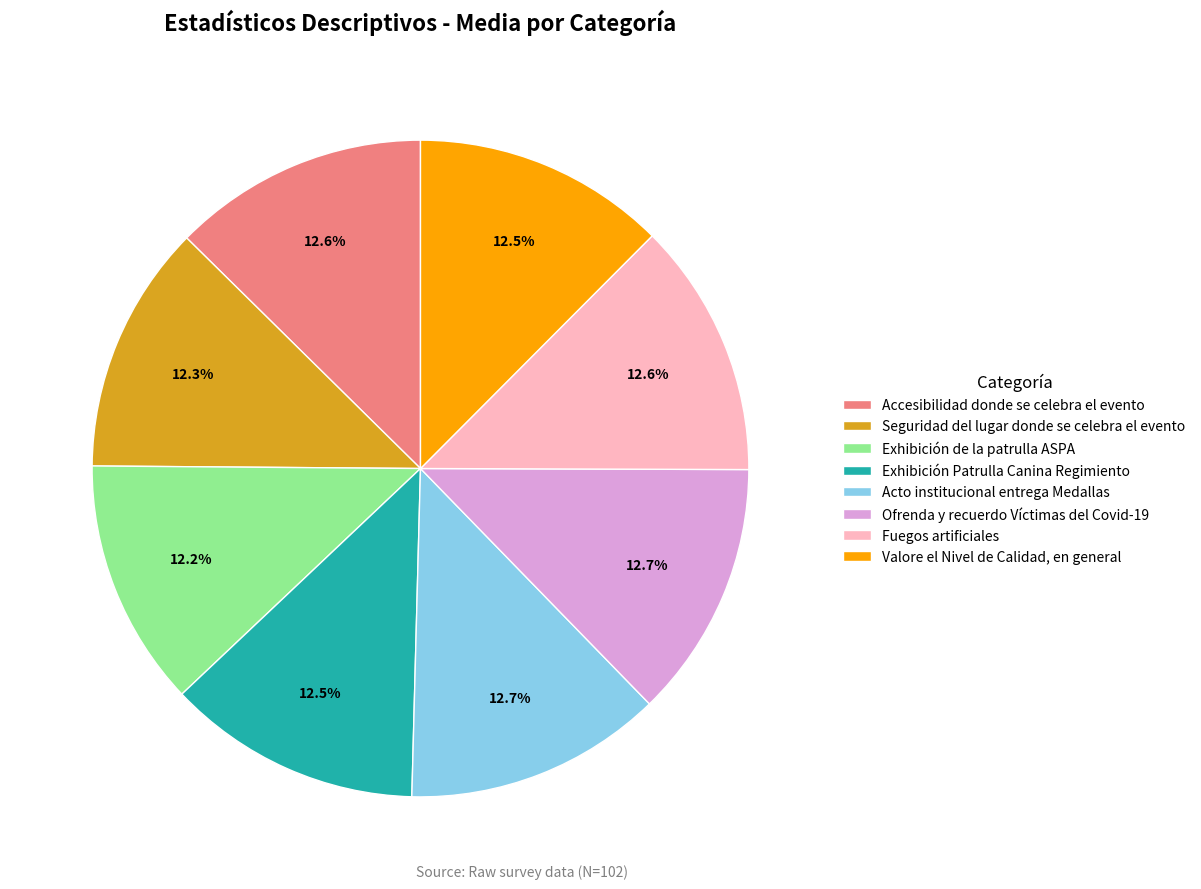

Is it true that Acto institucional entrega Medallas is 13% of the pie?

True